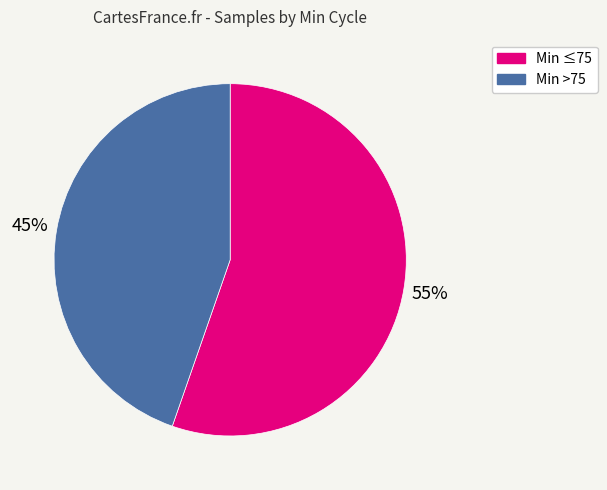

How many segments does this pie chart have?

2